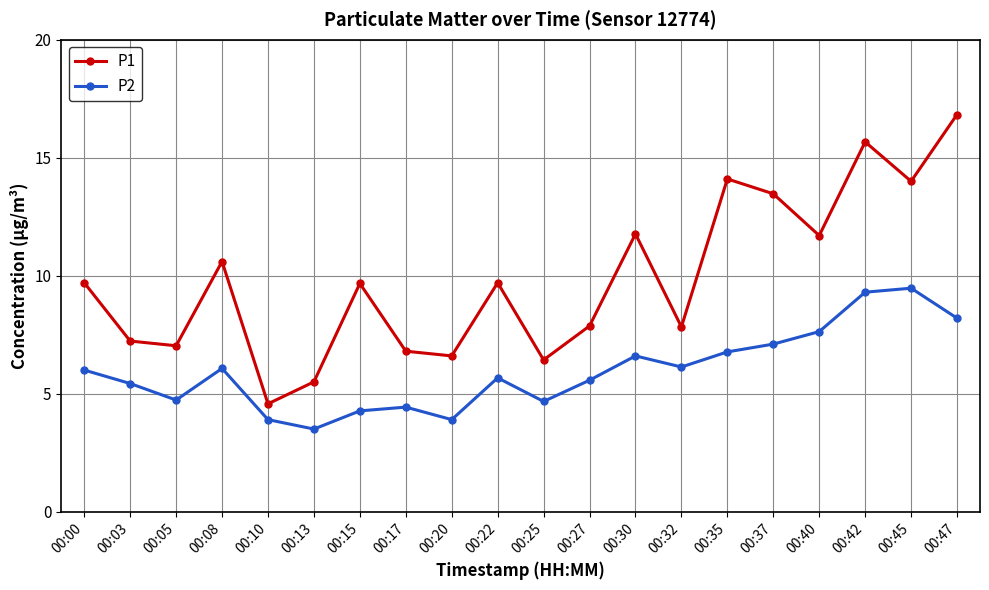

The P1 series shows 9.7 at 00:15. True or false?

True